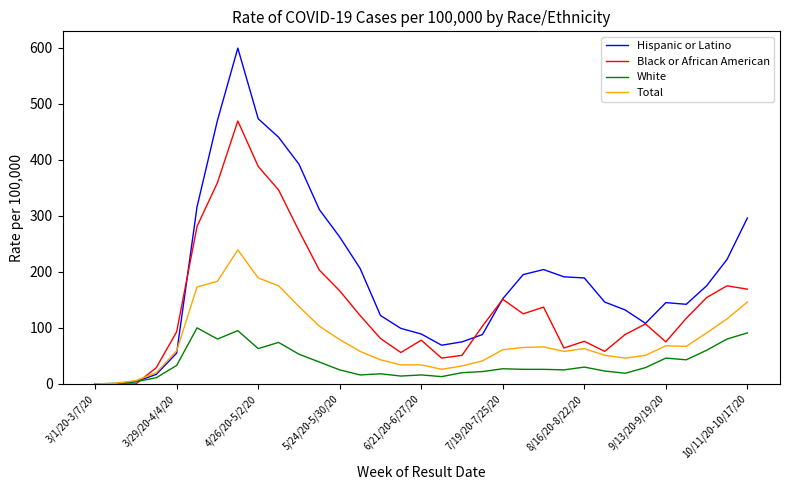

Which series has the largest range (max minus min)?

Hispanic or Latino